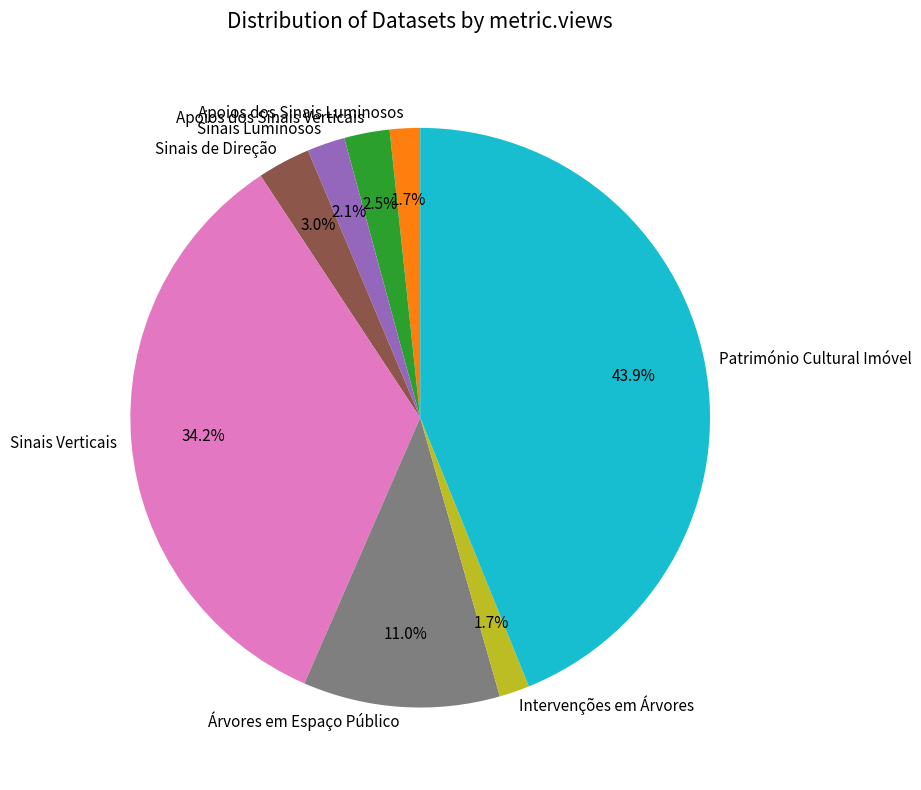

What portion of the pie excludes Património Cultural Imóvel?

56.1%